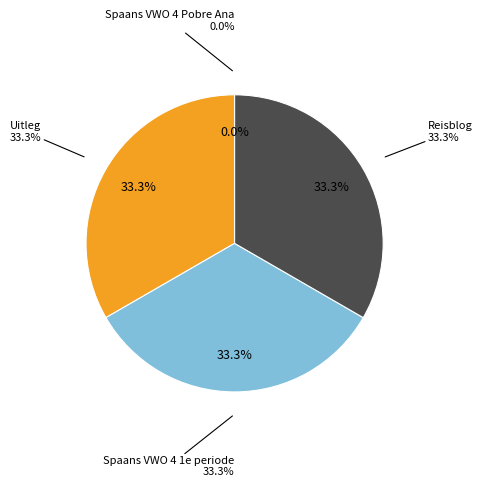

Approximately how many times larger is the value at Uitleg compared to Reisblog?

1.0